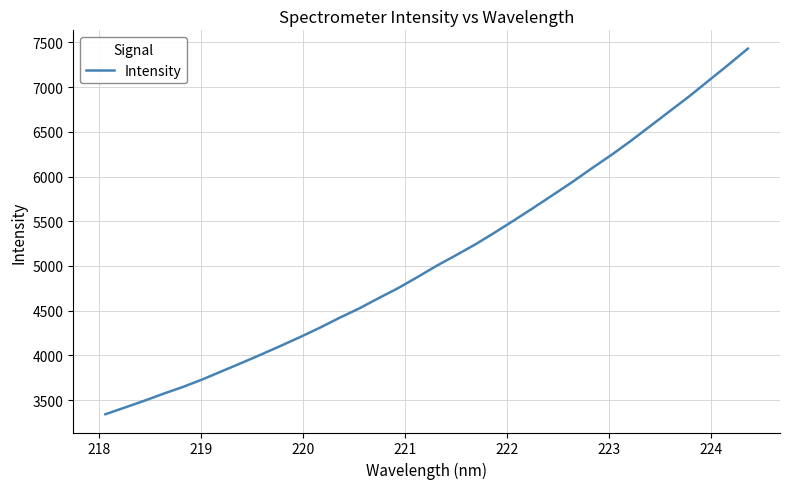

What is the difference between the maximum and minimum values?

4086.7